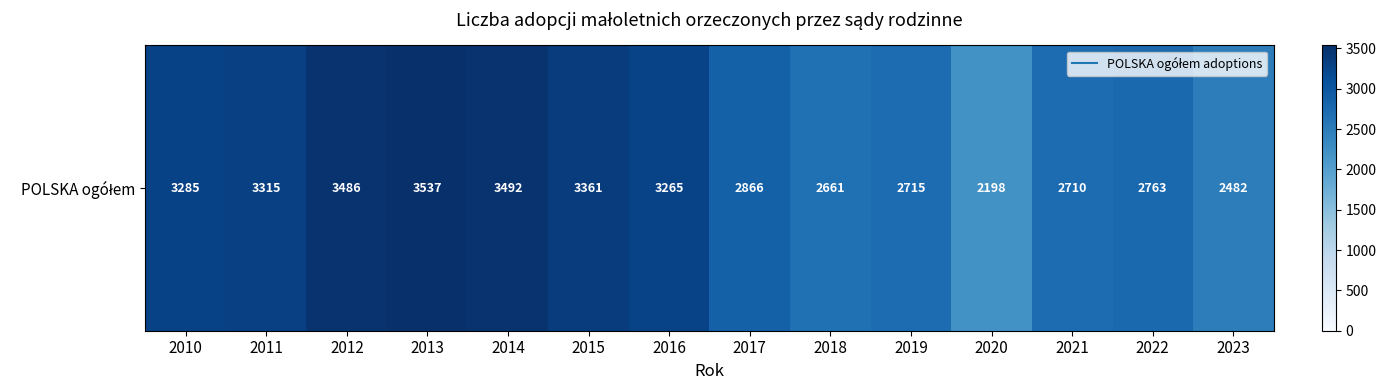

Where does the data first go above 3265?

2010